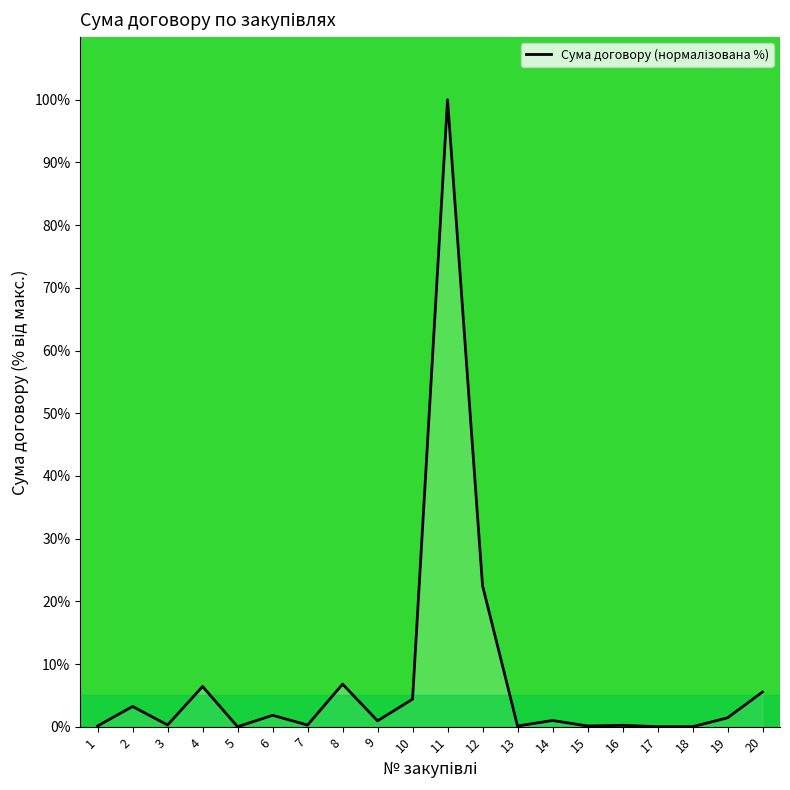

The chart shows a value of 7.8 at 10. True or false?

False